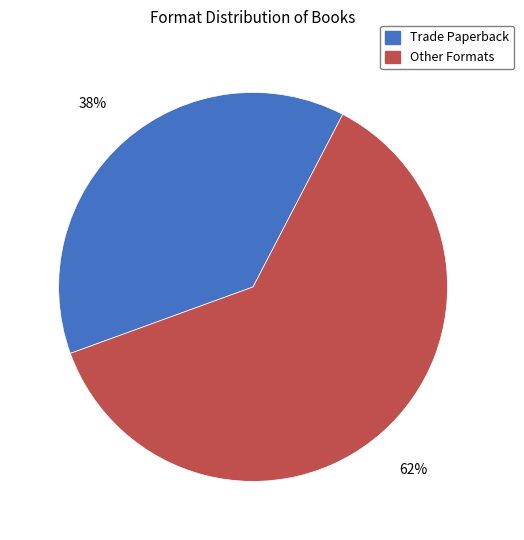

Rank the categories by value from highest to lowest.

Other Formats, Trade Paperback